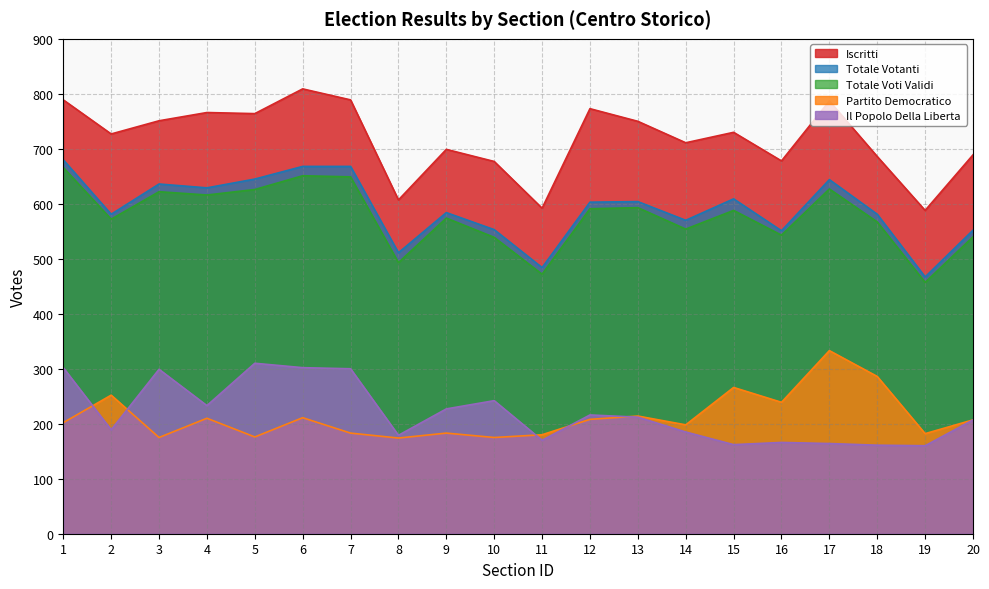

What is the maximum value shown in the chart?

809